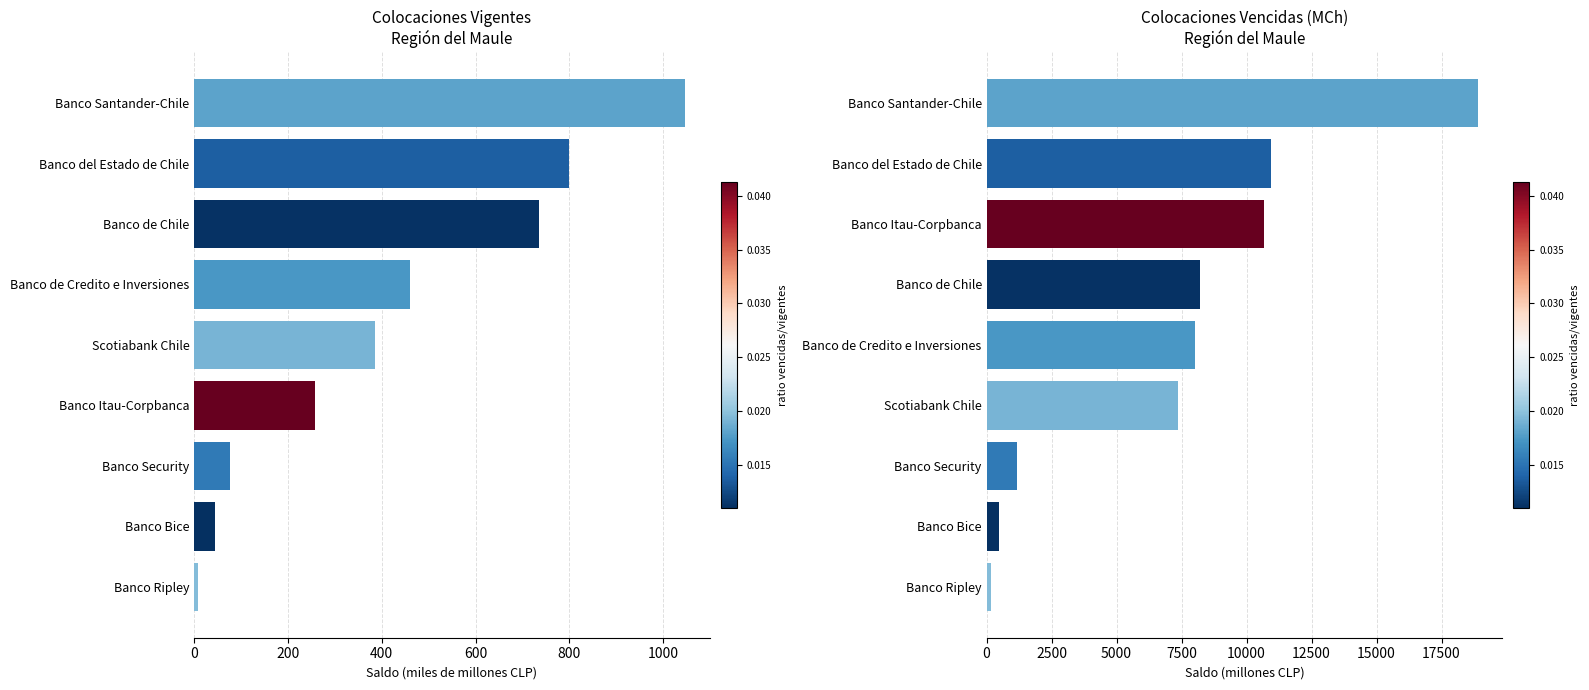

What position from the left is Banco Ripley?

1